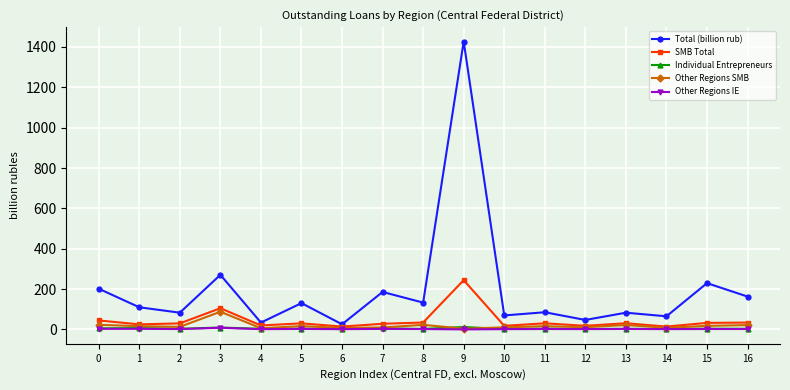

True or false: SMB Total has more than 1 points higher than both neighbors.

True